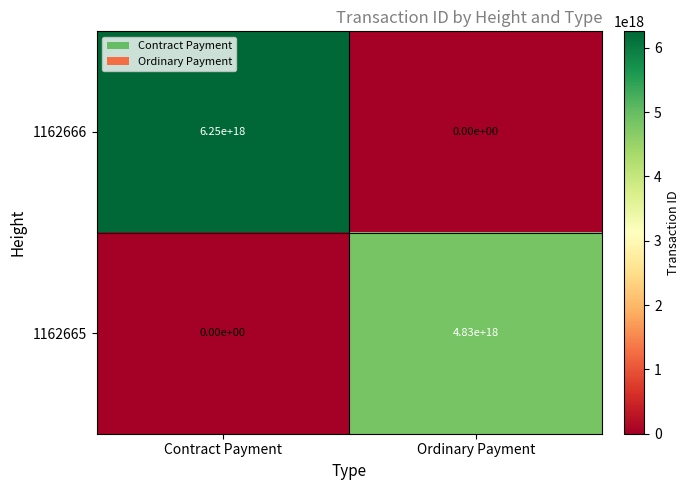

Which series has the largest total across all categories?

1162666